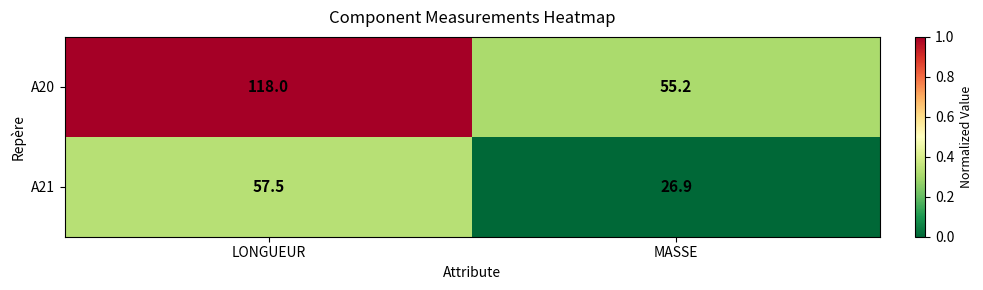

Which category has the highest value across all series?

LONGUEUR